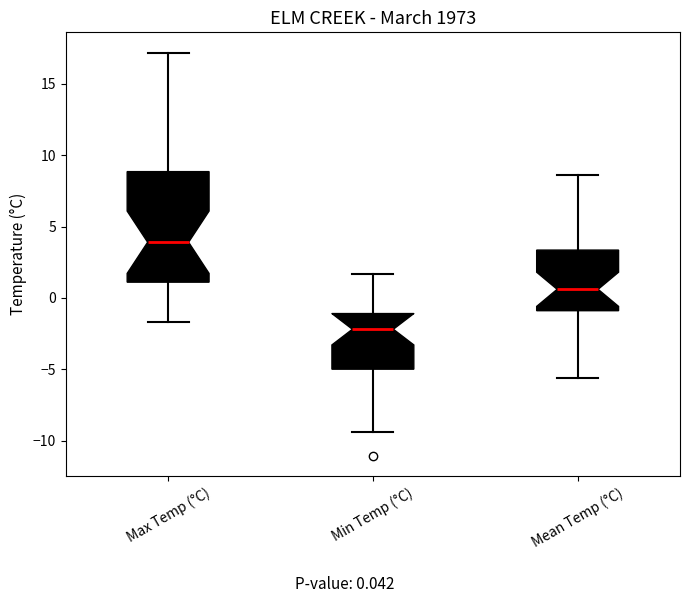

Reading left to right, transcribe this box plot: for each box, give where its median line is, the range the box spans, and where its two whiskers end, as read against the y-axis. The values are not printed on the chart, so give them approximately, as read against the axis.

Max Temp (°C): median 4.0, box 1.0 to 9.0, whiskers -1.5 to 17.0
Min Temp (°C): median -2.0, box -5.0 to -1.0, whiskers -9.5 to 1.5
Mean Temp (°C): median 0.5, box -1.0 to 3.5, whiskers -5.5 to 8.5